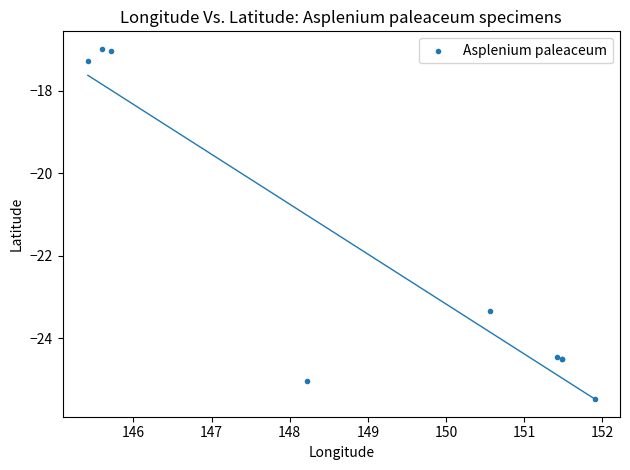

What Y value in the scatter plot is closest to -21?

-23.3